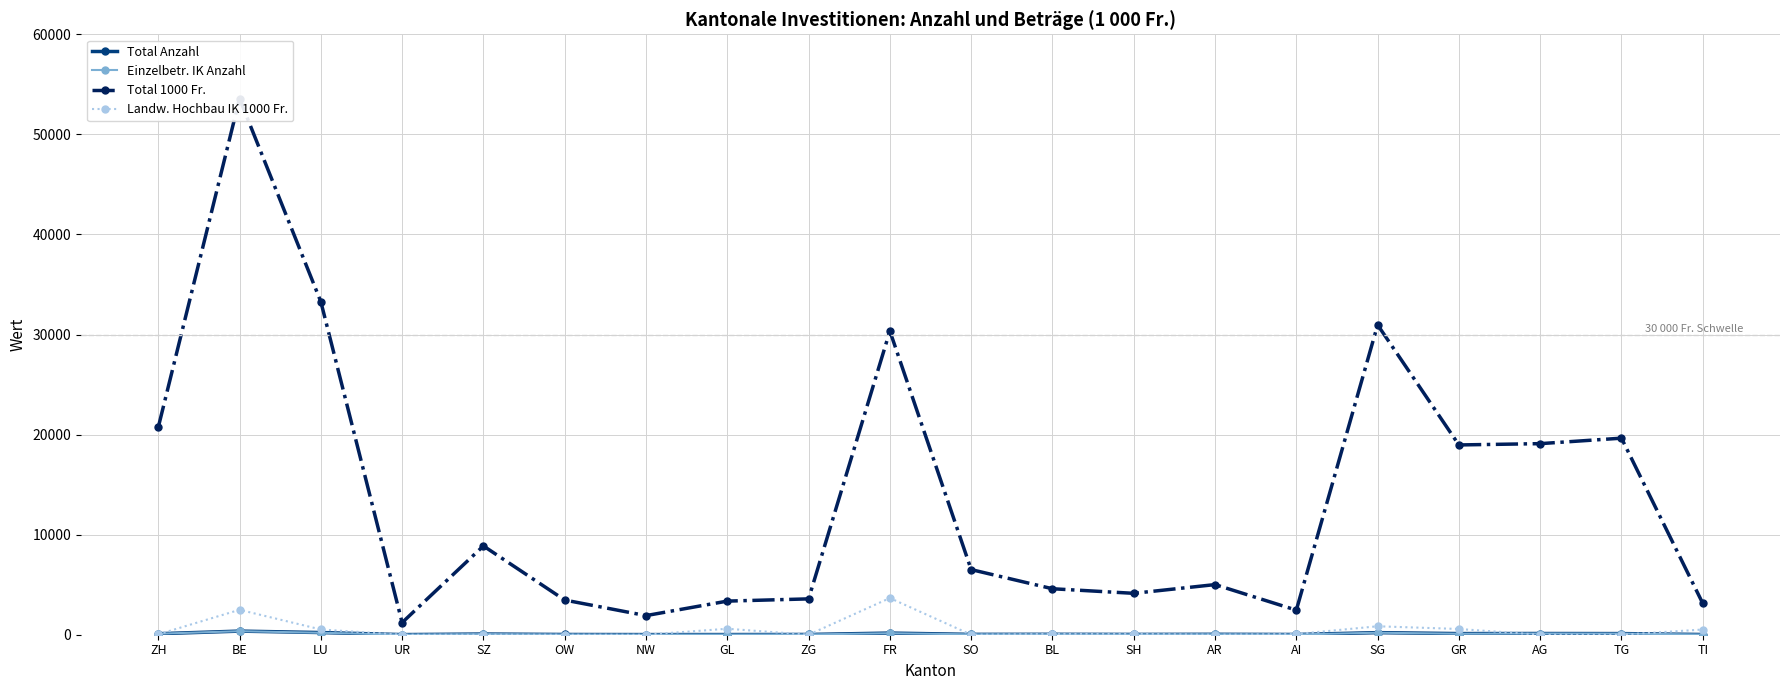

Where does the Total Anzahl series first go above 42?

ZH